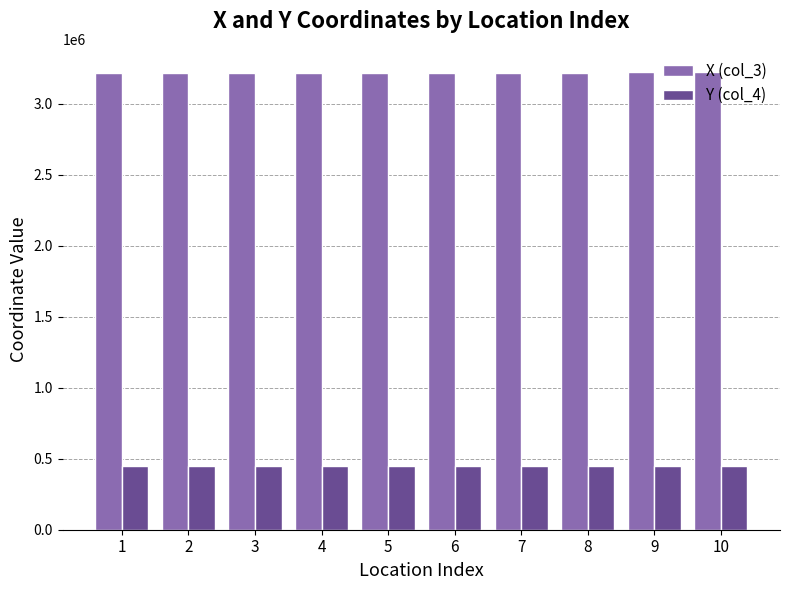

How many values in the X (col_3) series are below 3212783?

2